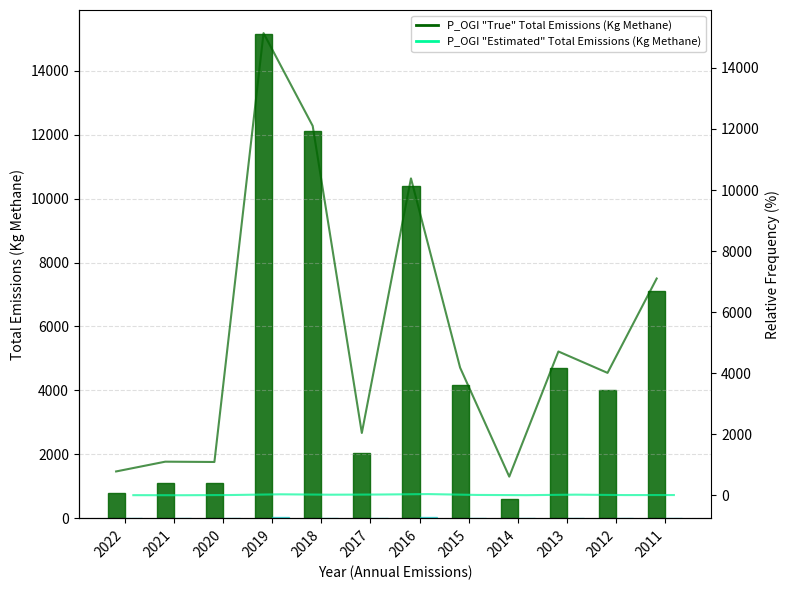

Reading left to right, transcribe all the data shown in this chart.

P_OGI "True" Total Emissions (Kg Methane): 2022=780.0	2021=1100.0	2020=1090.0	2019=15140.0	2018=12100.0	2017=2040.0	2016=10380.0	2015=4180.0	2014=610.0	2013=4710.0	2012=4009.0	2011=7100.0
P_OGI "Estimated" Total Emissions (Kg Methane): 2022=2.7	2021=0.6	2020=8.0	2019=31.0	2018=18.2	2017=23.7	2016=38.0	2015=10.1	2014=2.8	2013=19.7	2012=5.9	2011=7.1